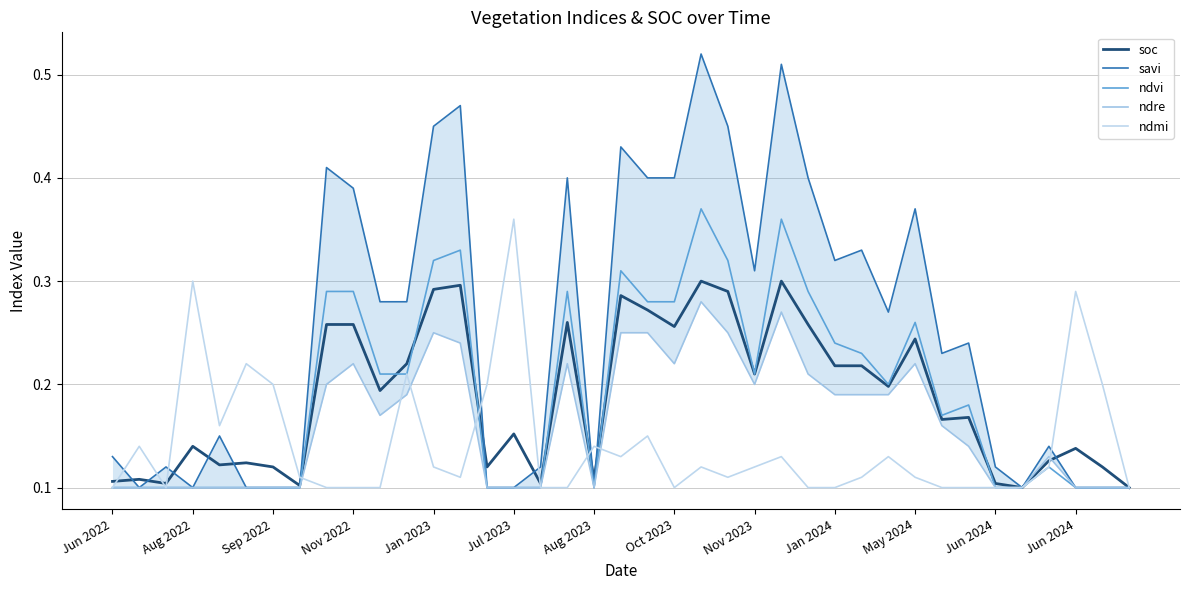

At which label is ndmi closest to 0?

Jun 2022